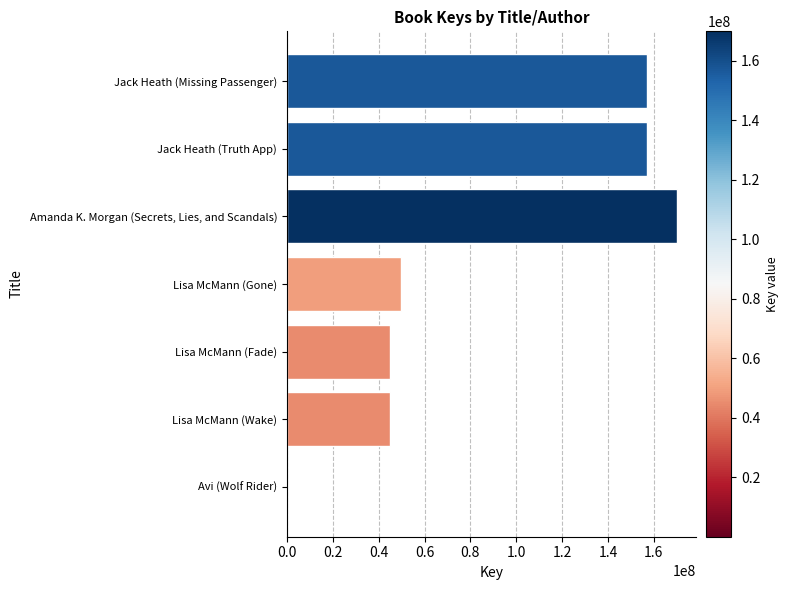

Which label corresponds to the largest value in the chart?

Amanda K. Morgan (Secrets, Lies, and Scandals)